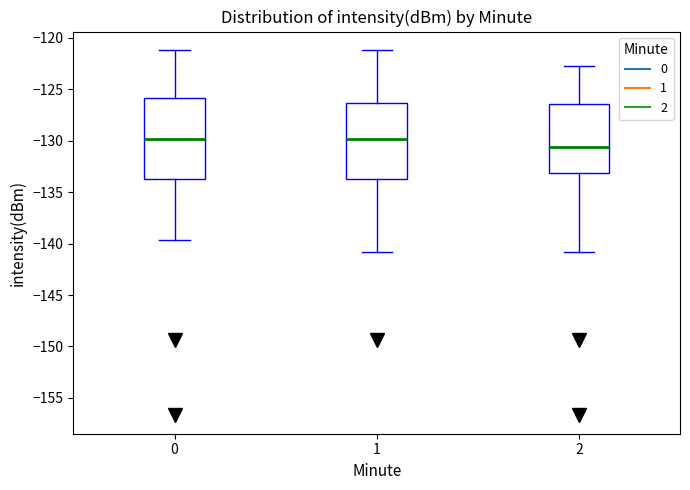

Where is the lower edge of the box at x = 2 on the y-axis? The values are not printed on the chart, so give them approximately, as read against the axis.

-133.0